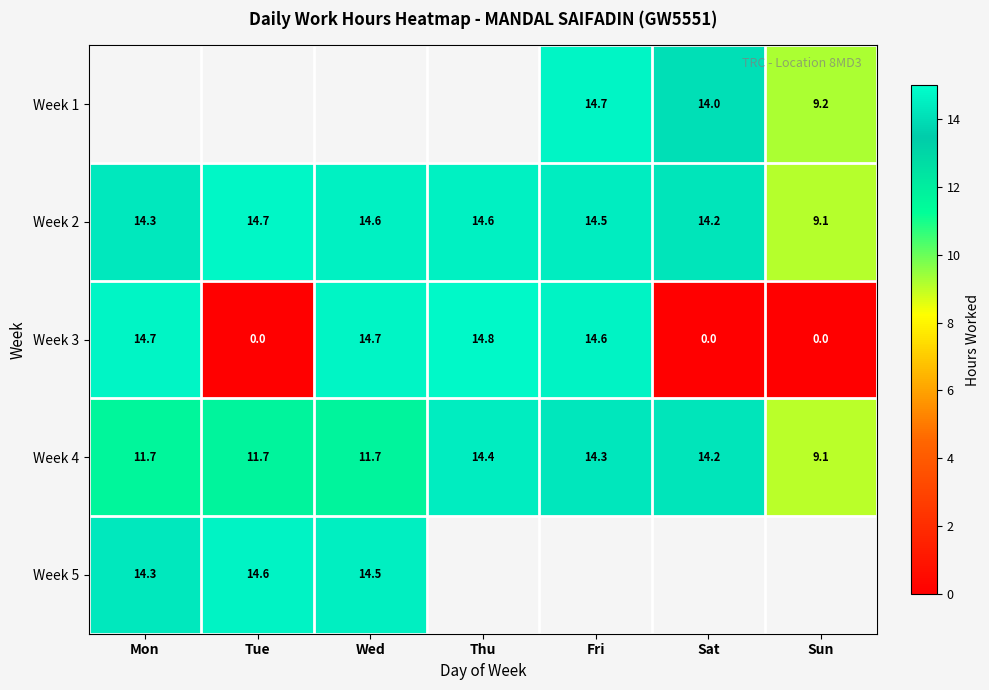

True or false: Week 2 has a value of 9.1 at Sun.

True